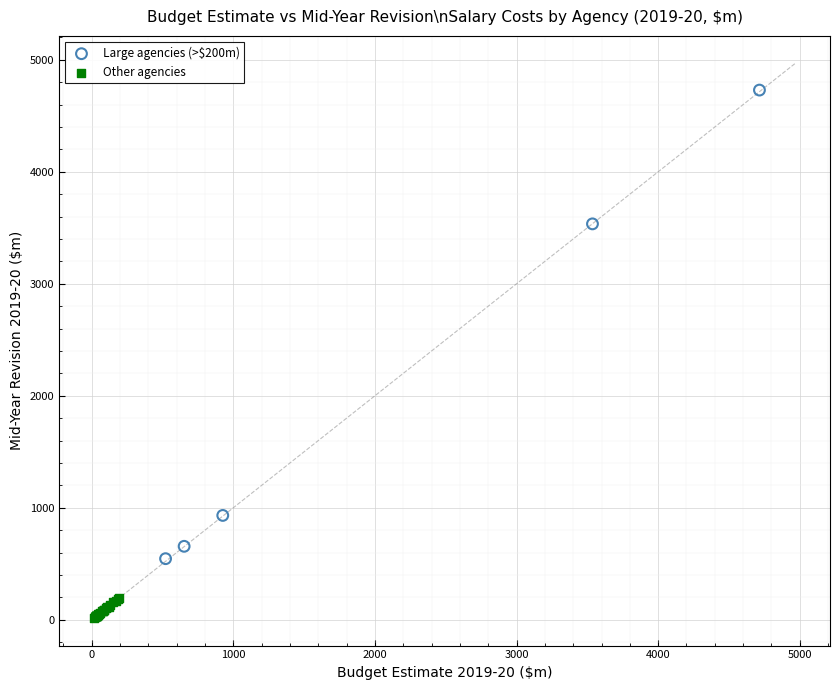

Which series reaches the minimum Y coordinate?

Other agencies